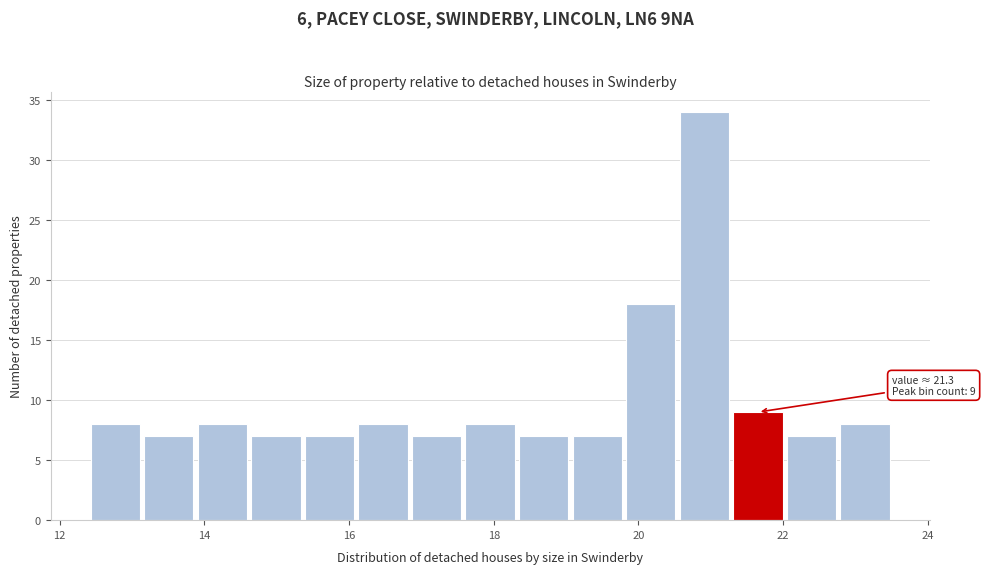

Around what value on the x-axis is the tallest bar? Give the approximate position of its centre, as read against the axis.

21.0